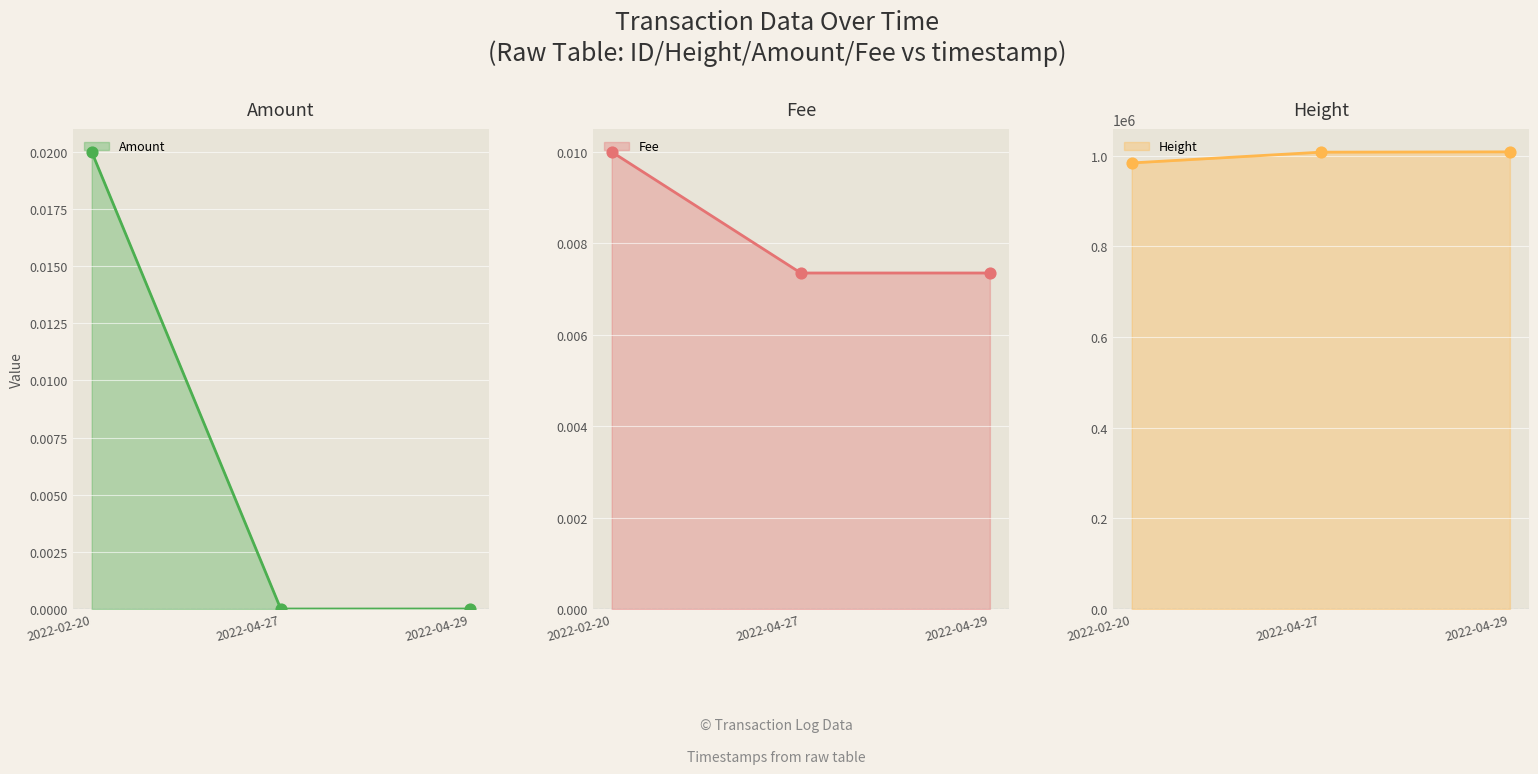

Which series reaches the minimum Y coordinate?

Amount